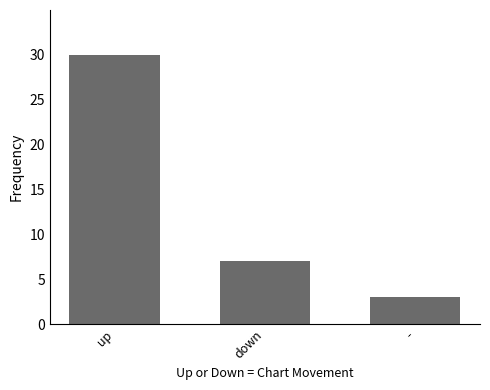

Which has a higher value, - or up?

up